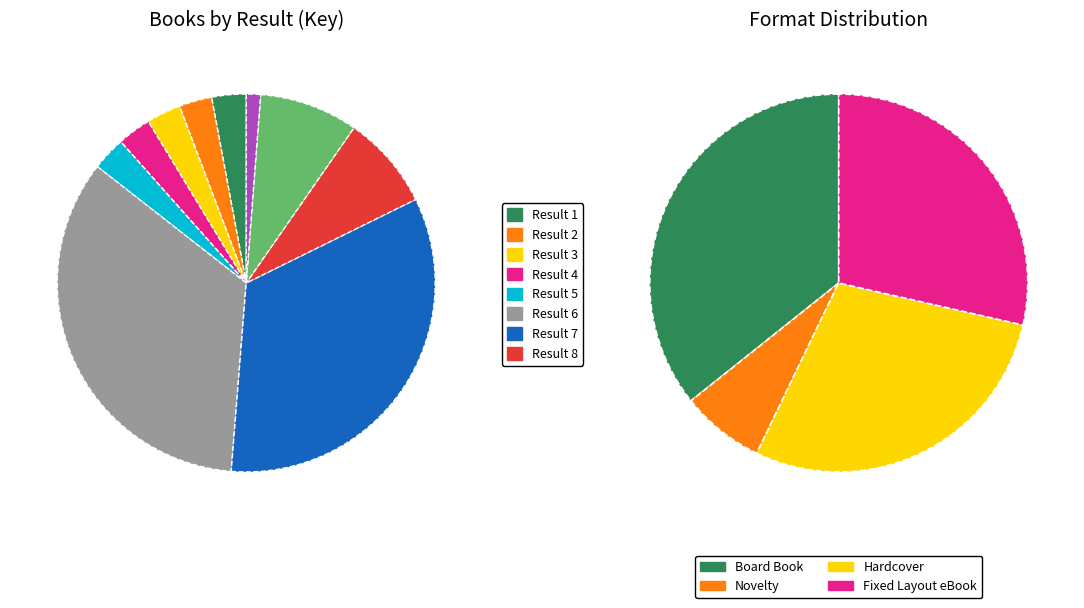

To the nearest percent, what is the difference between the largest and smallest slice percentages?

33%